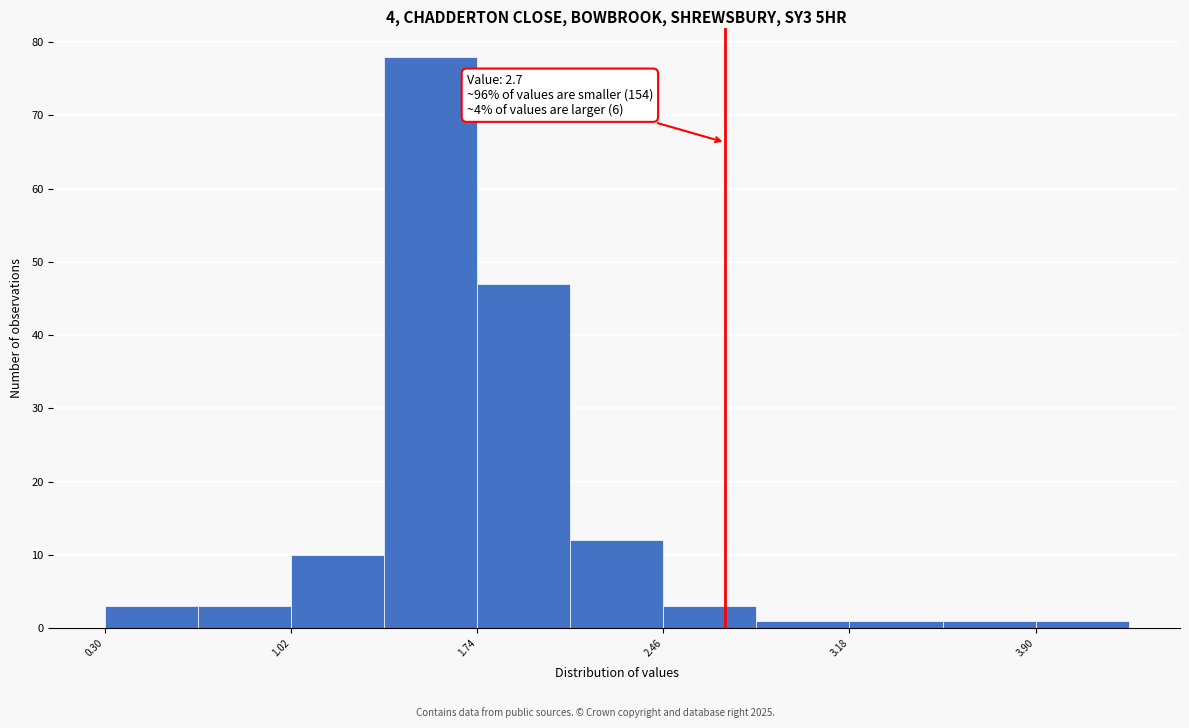

Read against the x-axis, roughly where is the centre of the tallest bar?

1.6